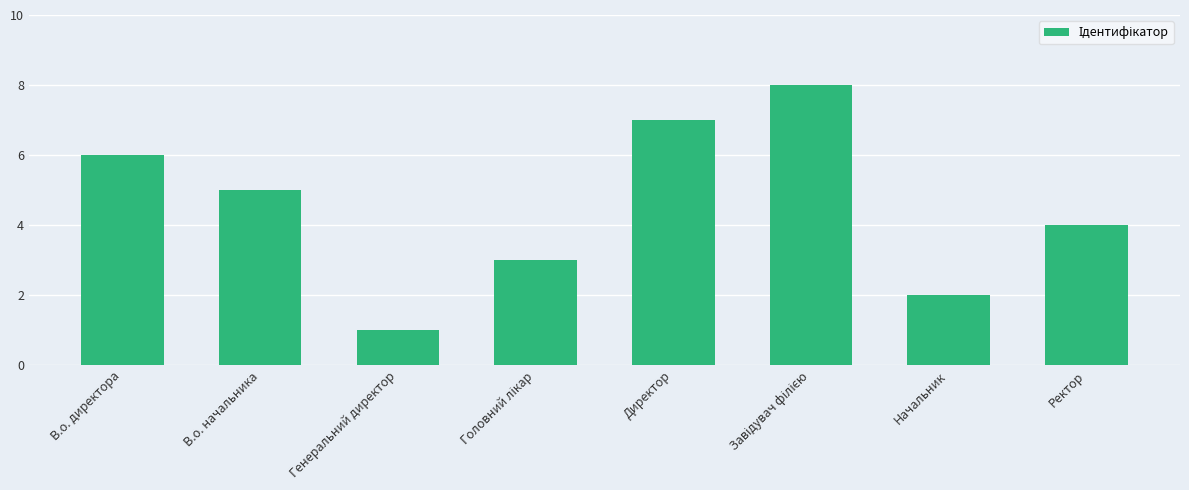

What position from the right is Директор?

4